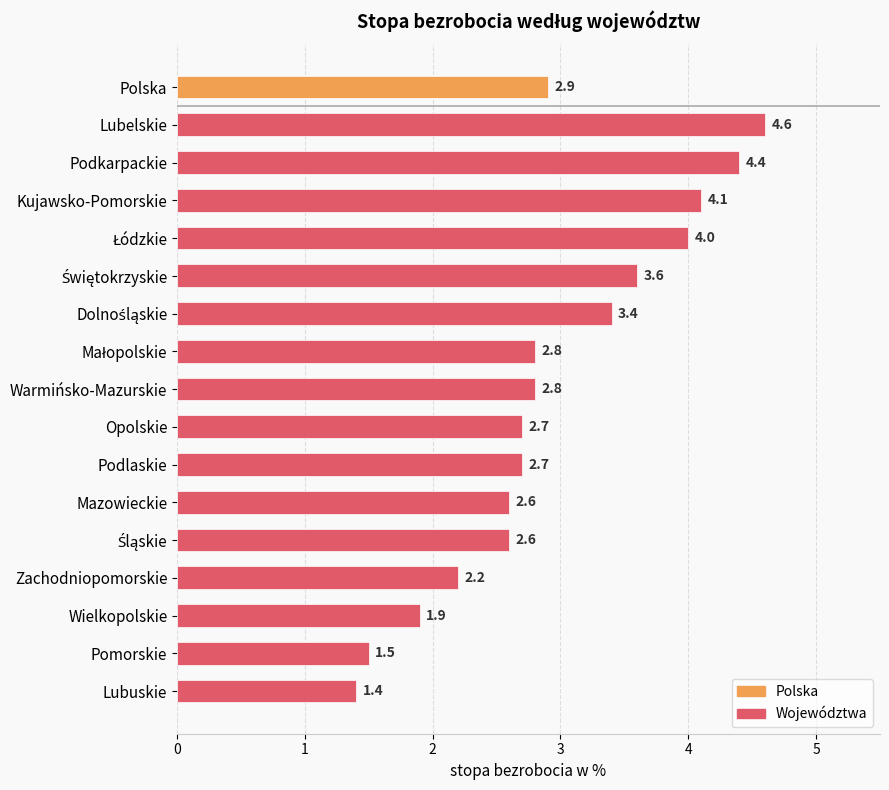

Are the bars horizontal?

Yes